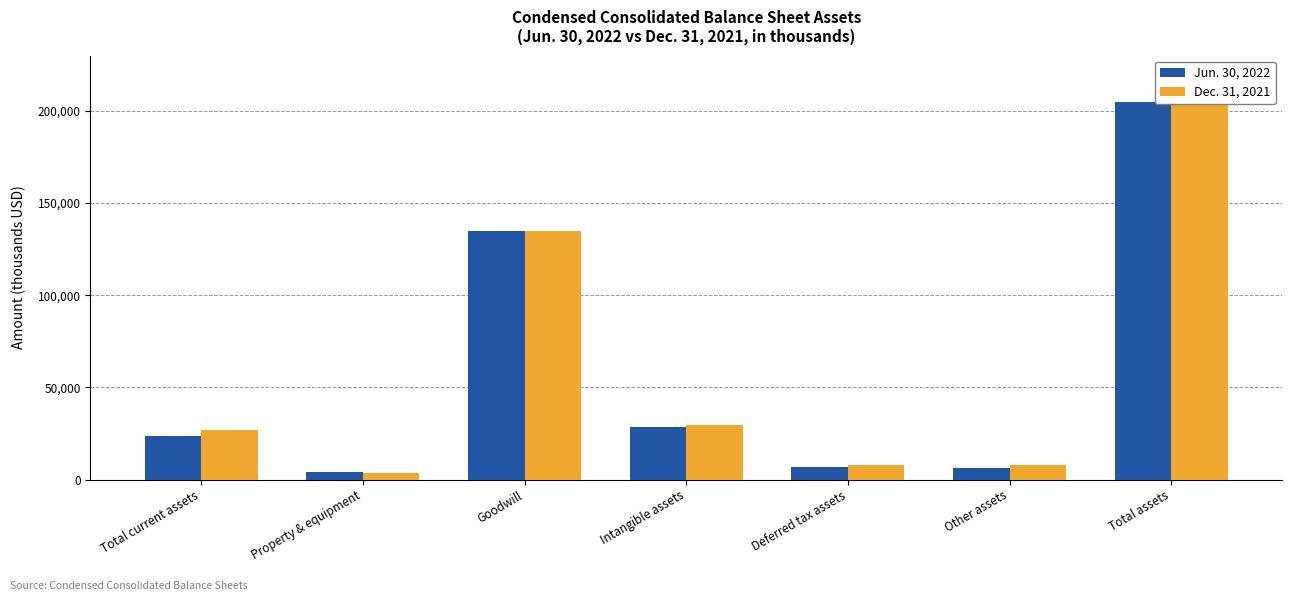

What is the sum of all Jun. 30, 2022 values?

409330